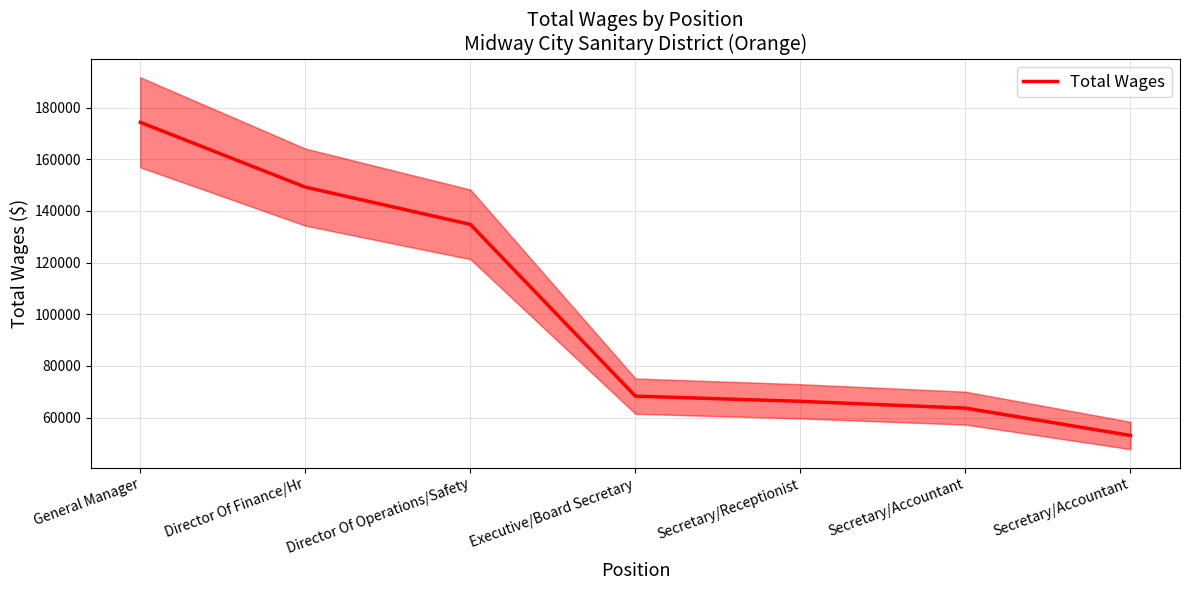

At which label is the value closest to 113693?

Director Of Operations/Safety